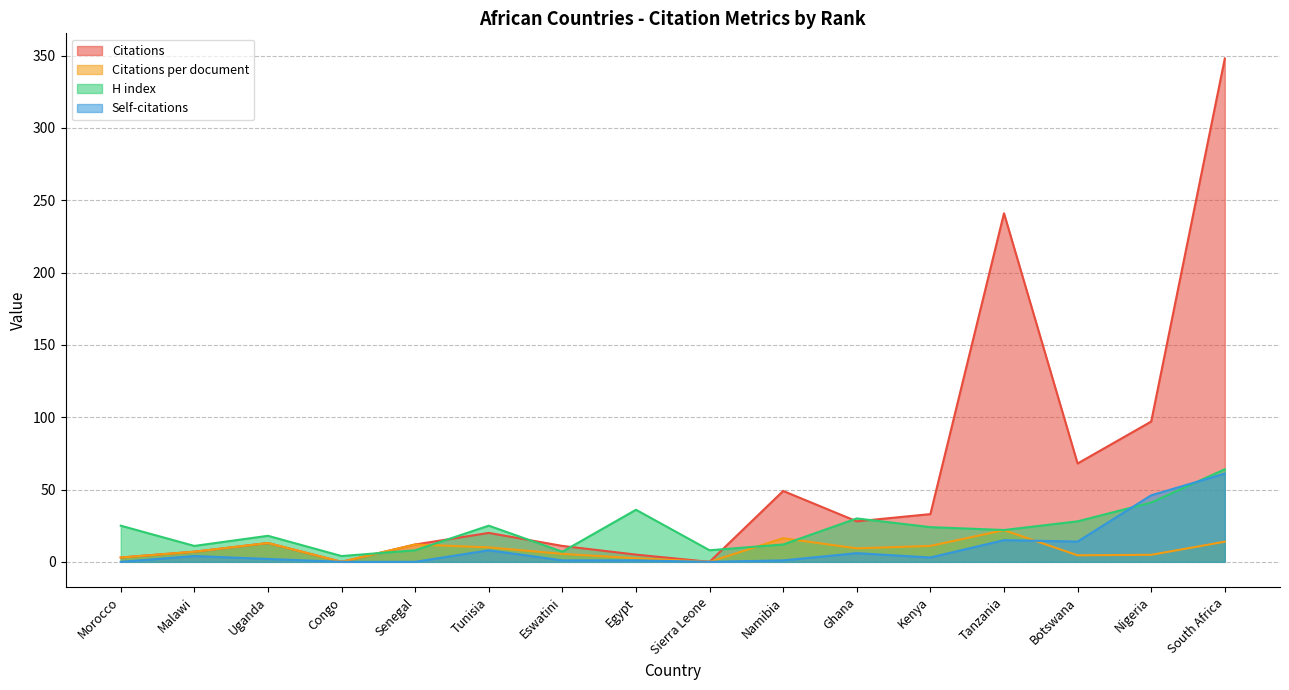

Where is H index nearest to the value 34?

Egypt